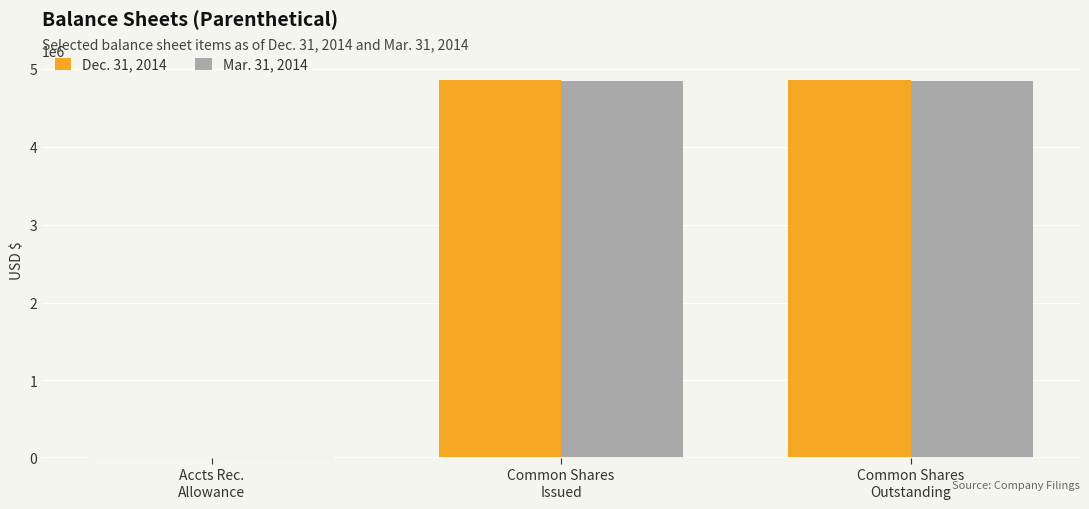

What are all the series names shown in the legend?

Dec. 31, 2014, Mar. 31, 2014